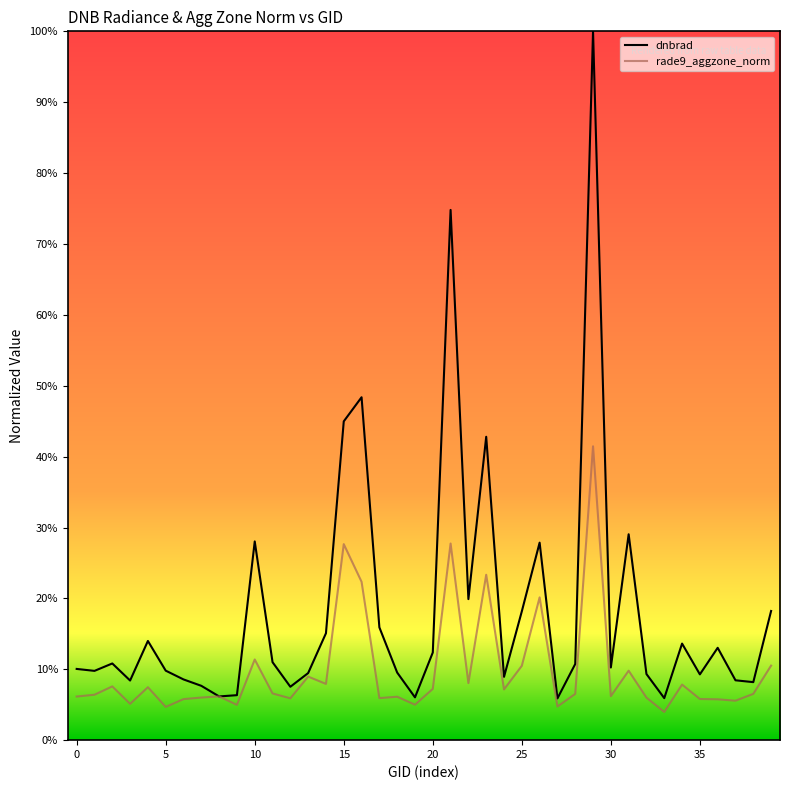

At which label does rade9_aggzone_norm reach its peak?

29